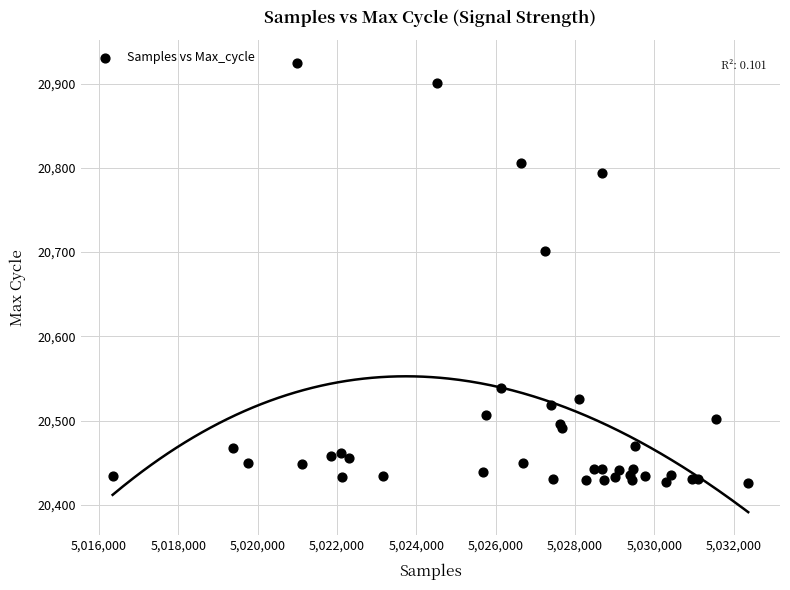

What Y value in the scatter plot is closest to 20675?

20701